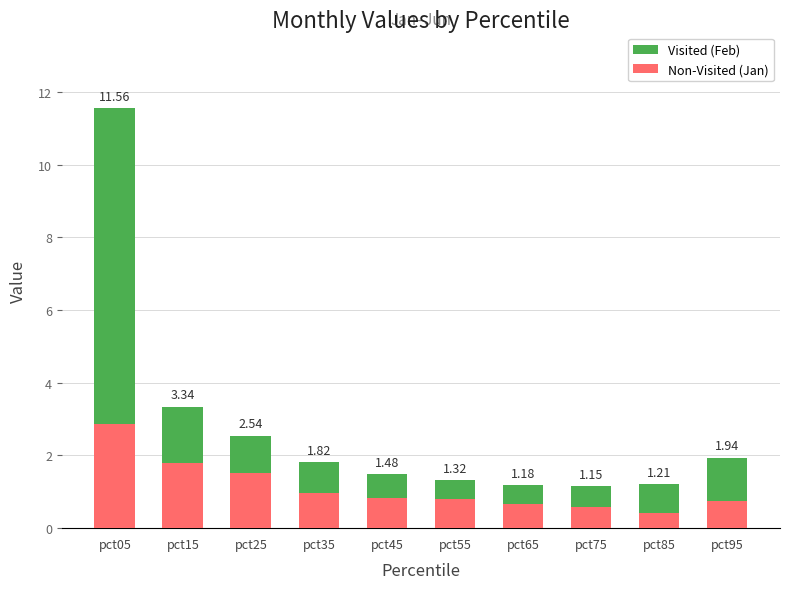

At which category is the sum across all series the highest?

pct05